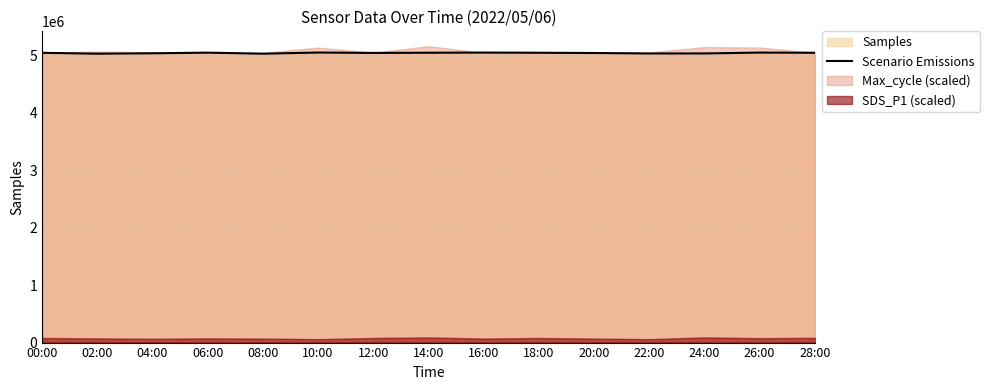

What is the ratio of the value at 20:00 to the value at 28:00?

1.0